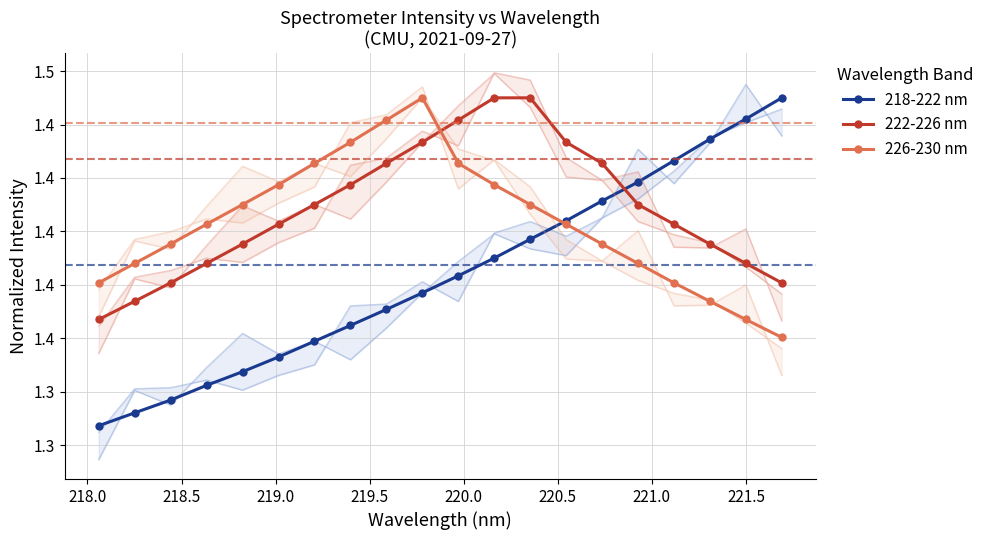

What is the lowest value of the 222-226 nm series?

1.4